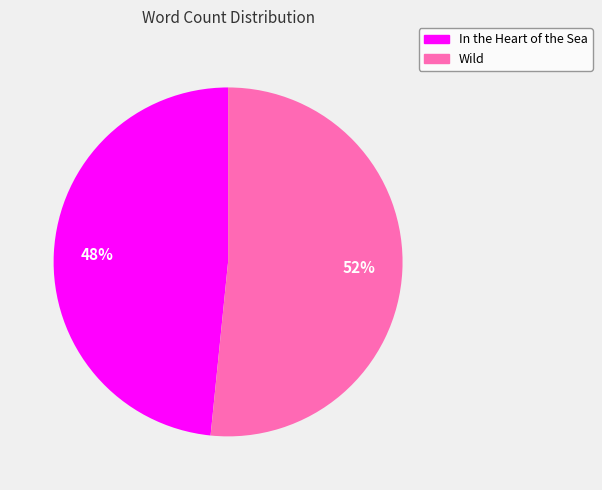

Is the sum of Wild and In the Heart of the Sea greater than half?

Yes